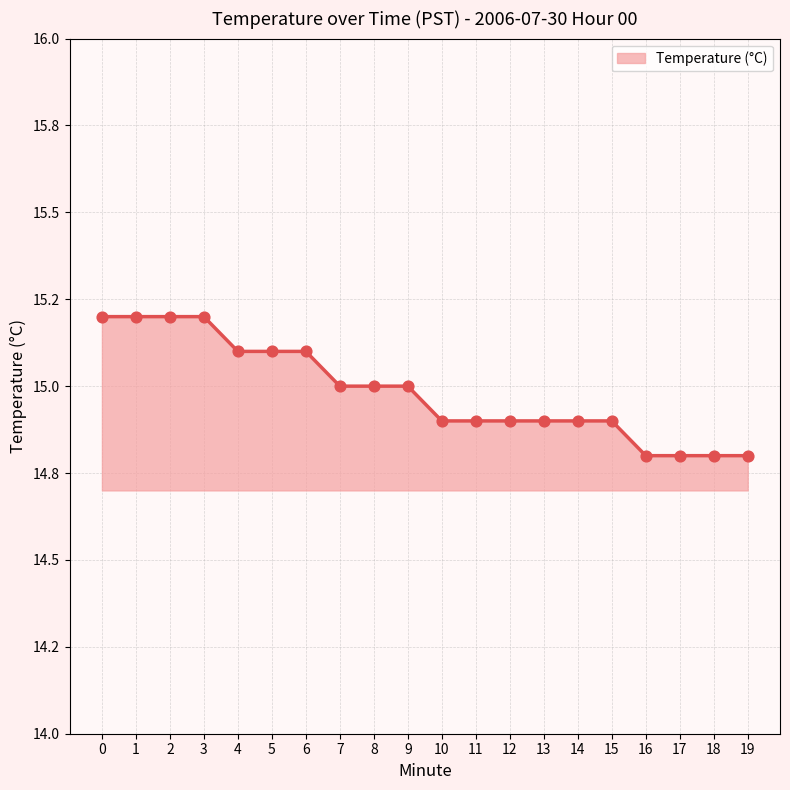

Which has a higher value, 5 or 15?

5